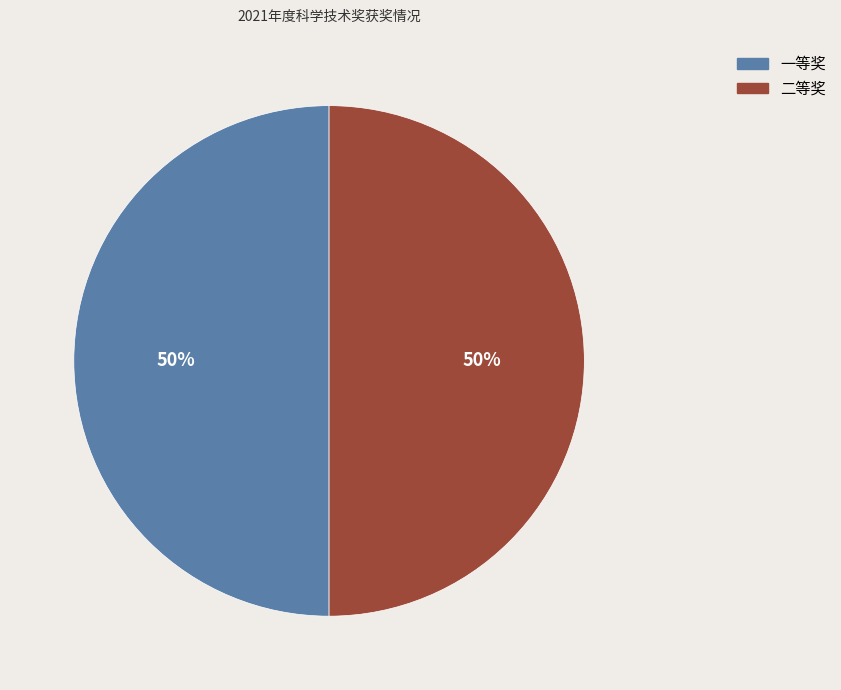

How many slices are in this pie chart?

2